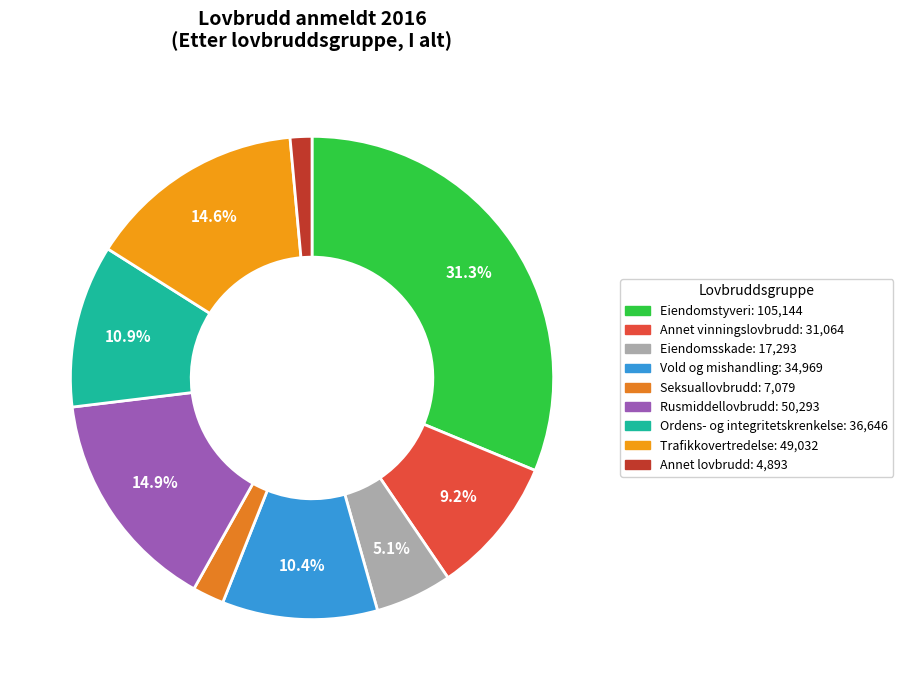

True or false: Ordens- og integritetskrenkelse accounts for 11% of the total.

True